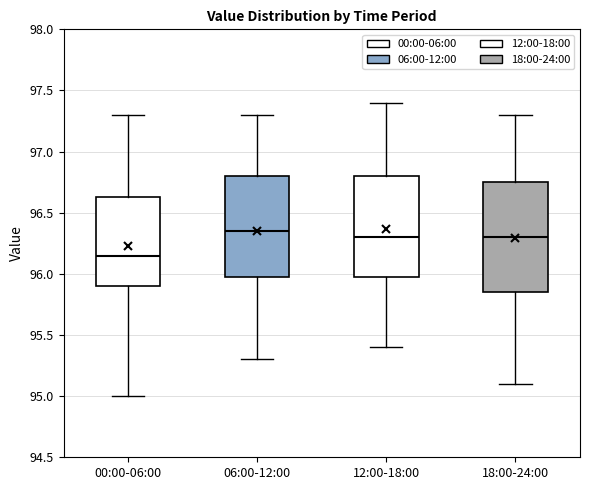

Reading left to right, transcribe this box plot: for each box, give where its median line is, the range the box spans, and where its two whiskers end, as read against the y-axis. The values are not printed on the chart, so give them approximately, as read against the axis.

00:00-06:00: median 96.15, box 95.90 to 96.65, whiskers 95.00 to 97.30
06:00-12:00: median 96.35, box 96.00 to 96.80, whiskers 95.30 to 97.30
12:00-18:00: median 96.30, box 96.00 to 96.80, whiskers 95.40 to 97.40
18:00-24:00: median 96.30, box 95.85 to 96.75, whiskers 95.10 to 97.30